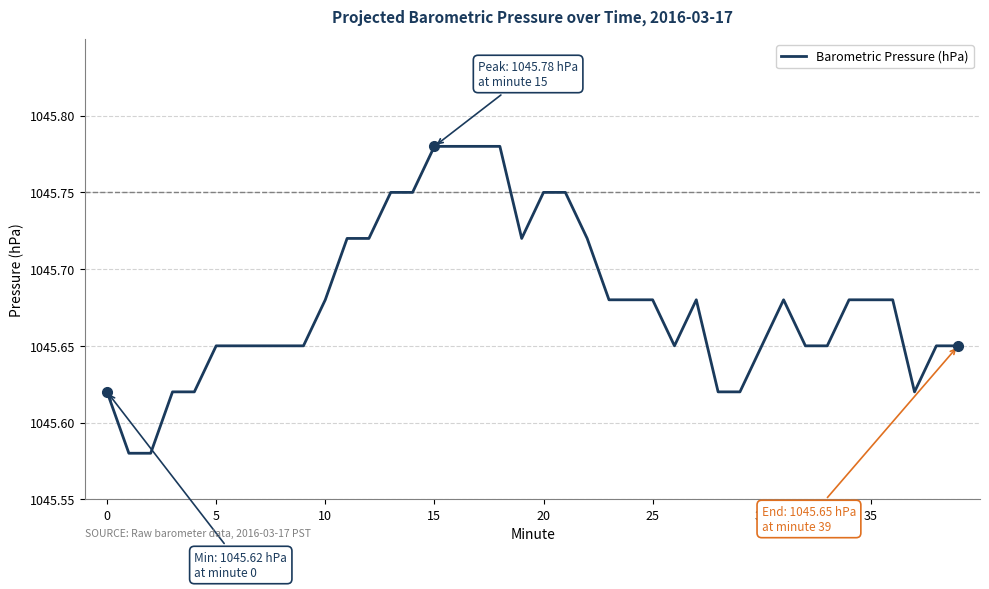

Is this an area chart (filled region under the line)?

No